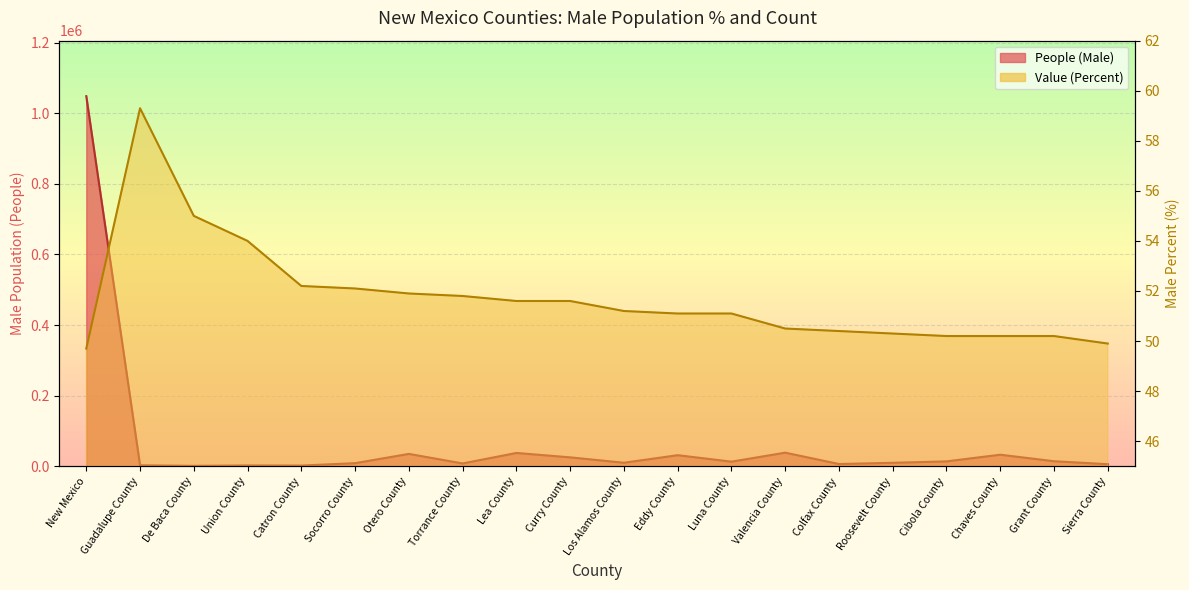

What is the spread (max minus min) of values at Sierra County?

5692.1